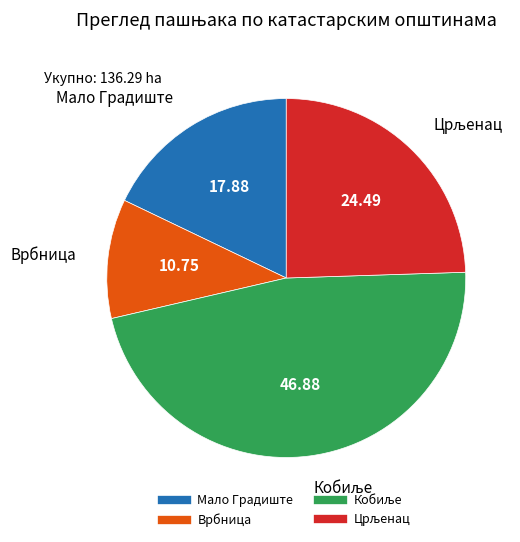

Is there a majority slice in this chart?

No